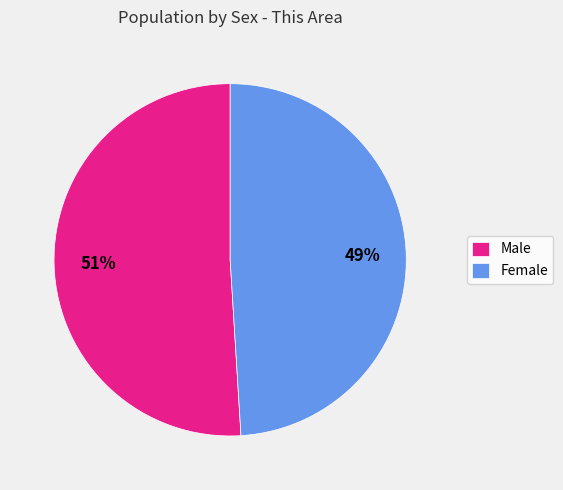

What is the largest slice in the pie chart?

Male